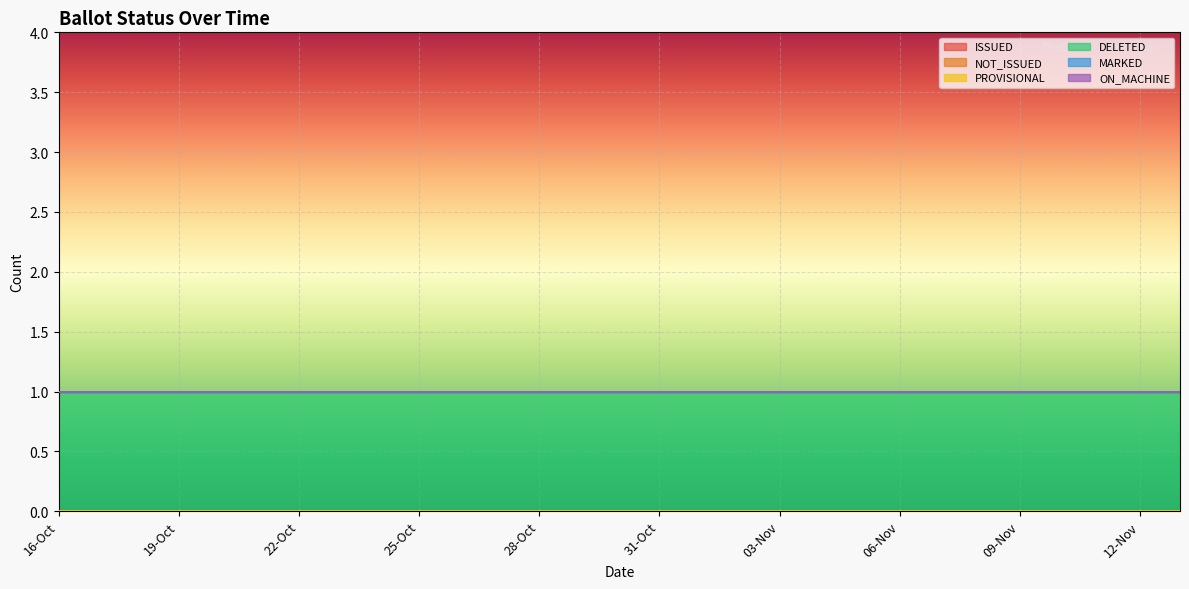

Where is ISSUED nearest to the value 0?

16-Oct